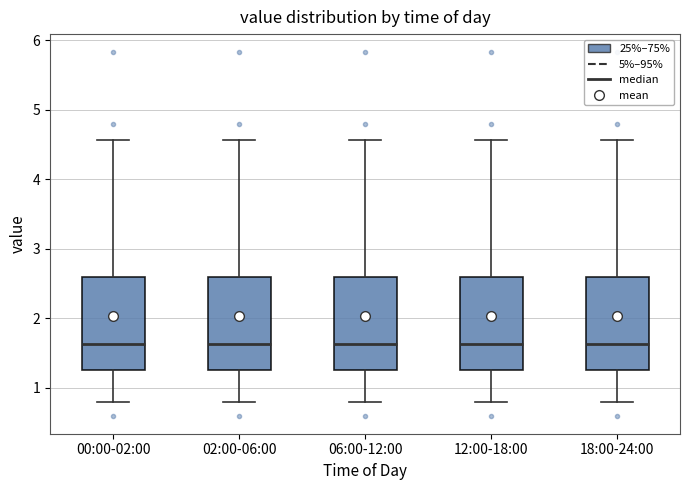

Reading left to right, read every box against the y-axis: the position of its median line, the range the box covers, and the ends of its whiskers. The values are not printed on the chart, so give them approximately, as read against the axis.

00:00-02:00: median 1.6, box 1.3 to 2.6, whiskers 0.8 to 4.6
02:00-06:00: median 1.6, box 1.3 to 2.6, whiskers 0.8 to 4.6
06:00-12:00: median 1.6, box 1.3 to 2.6, whiskers 0.8 to 4.6
12:00-18:00: median 1.6, box 1.3 to 2.6, whiskers 0.8 to 4.6
18:00-24:00: median 1.6, box 1.3 to 2.6, whiskers 0.8 to 4.6